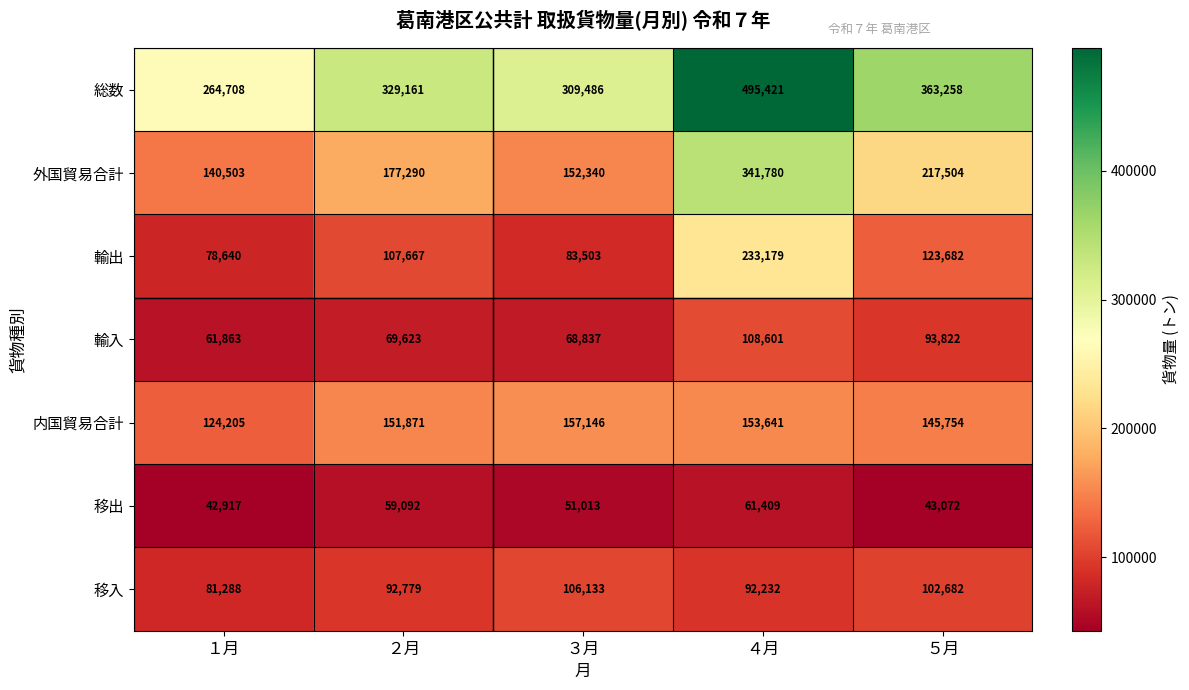

Rank the series by their maximum value, from lowest to highest.

移出, 移入, 輸入, 内国貿易合計, 輸出, 外国貿易合計, 総数